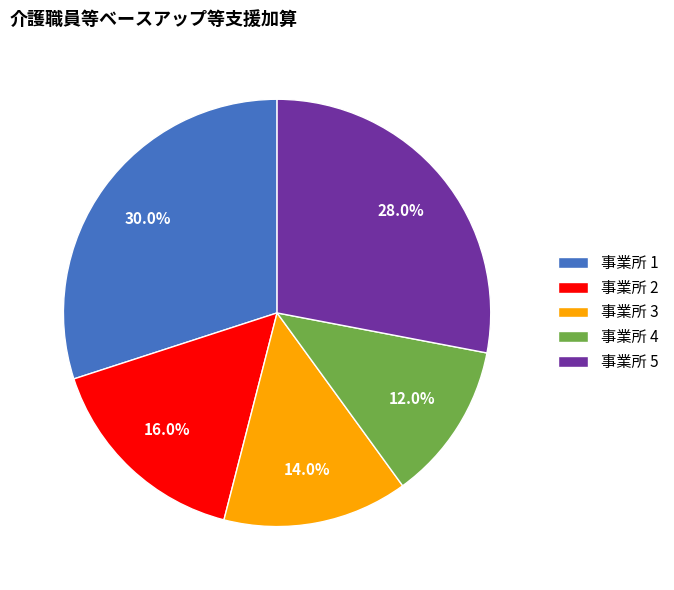

Count the number of slices in the pie.

5